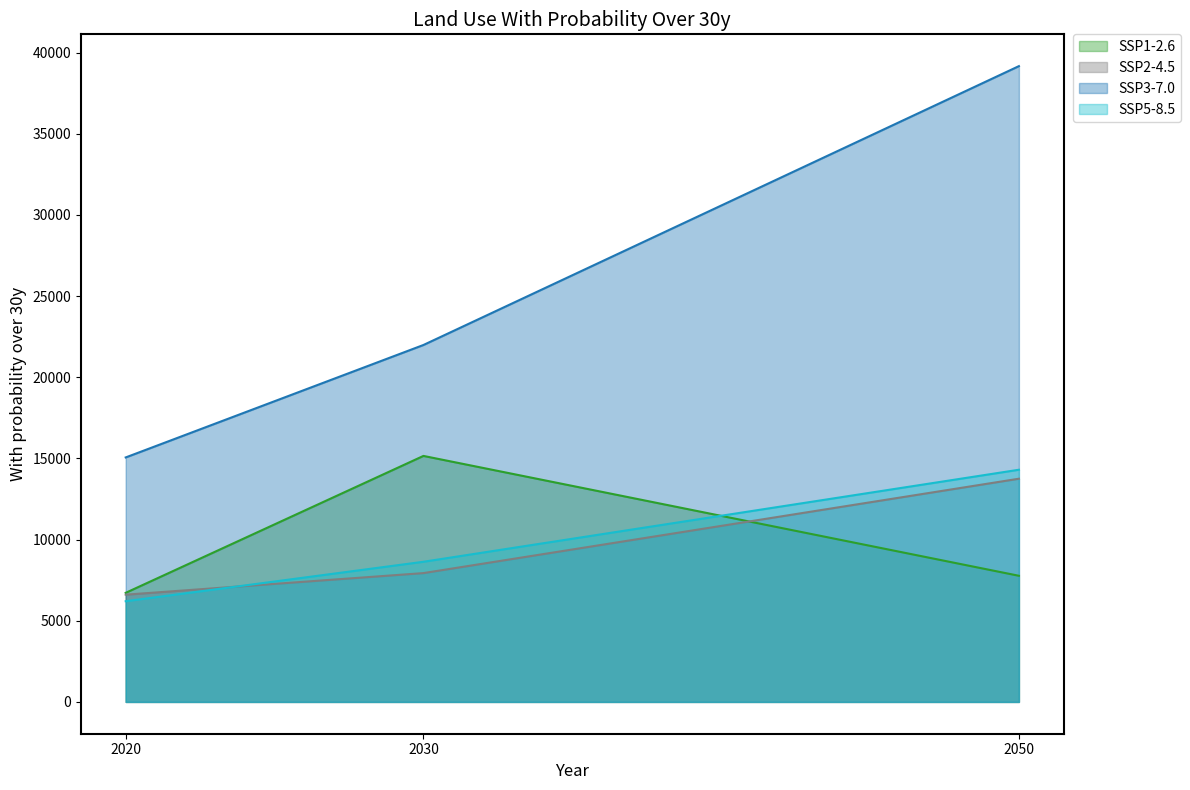

Which category has the lowest value in the SSP5-8.5 series?

2020